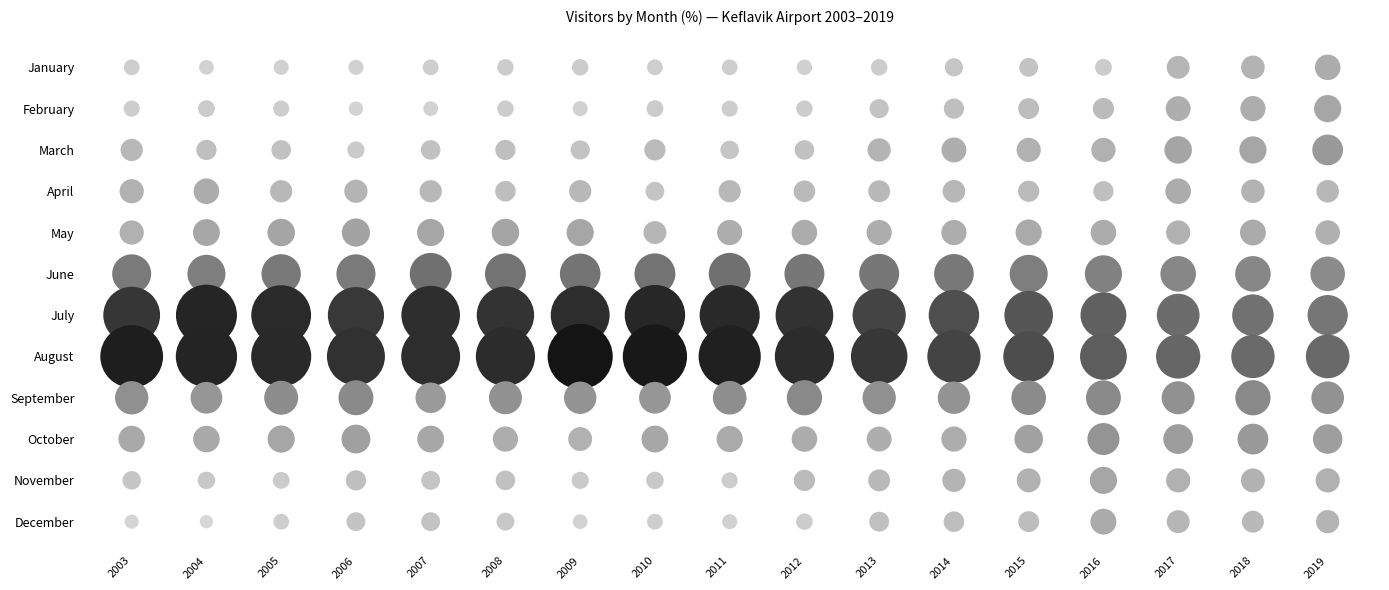

True or false: June has a value of 11.4 at 11.

True